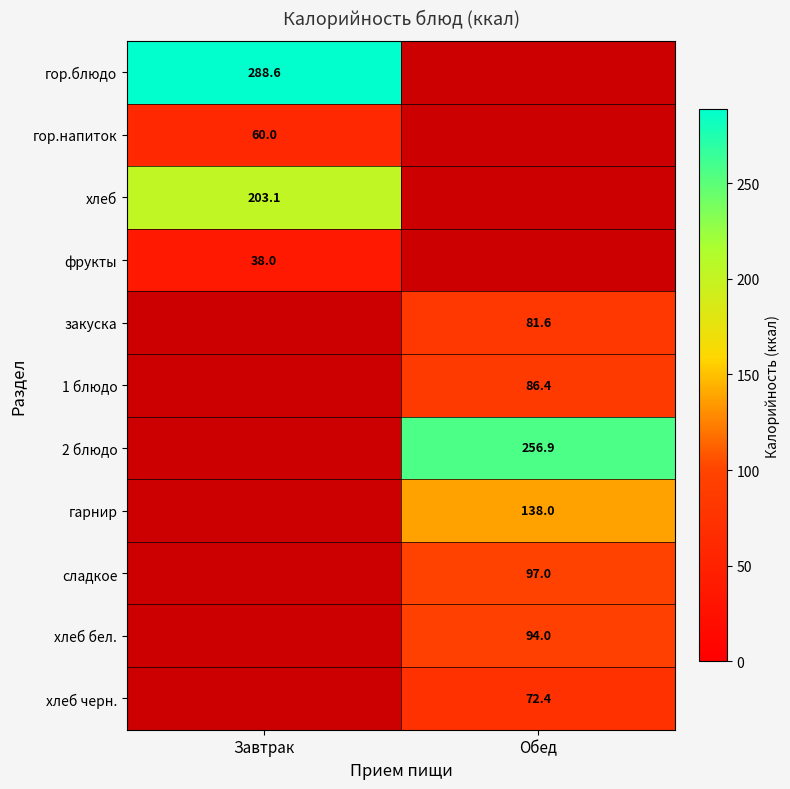

Between Завтрак and Обед, which is larger?

Обед